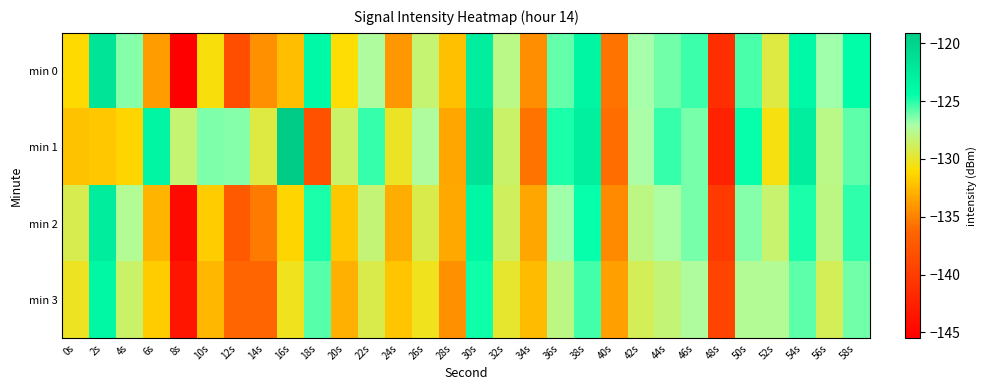

Which series has the widest spread of values?

min 0